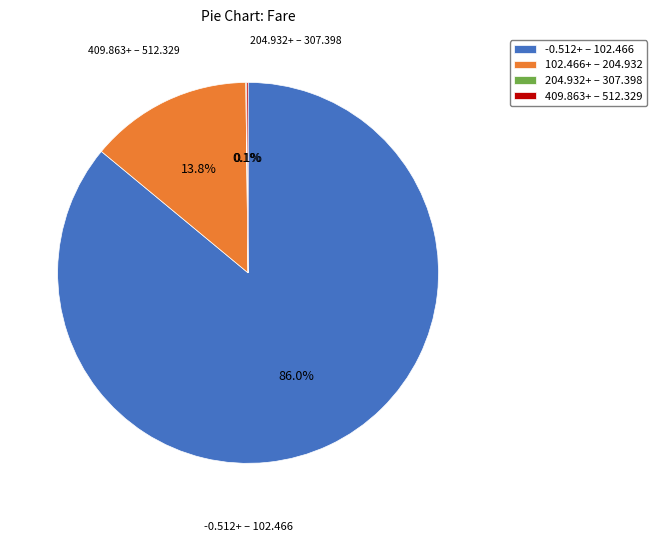

Which slice represents more than half of the pie?

-0.512+ – 102.466